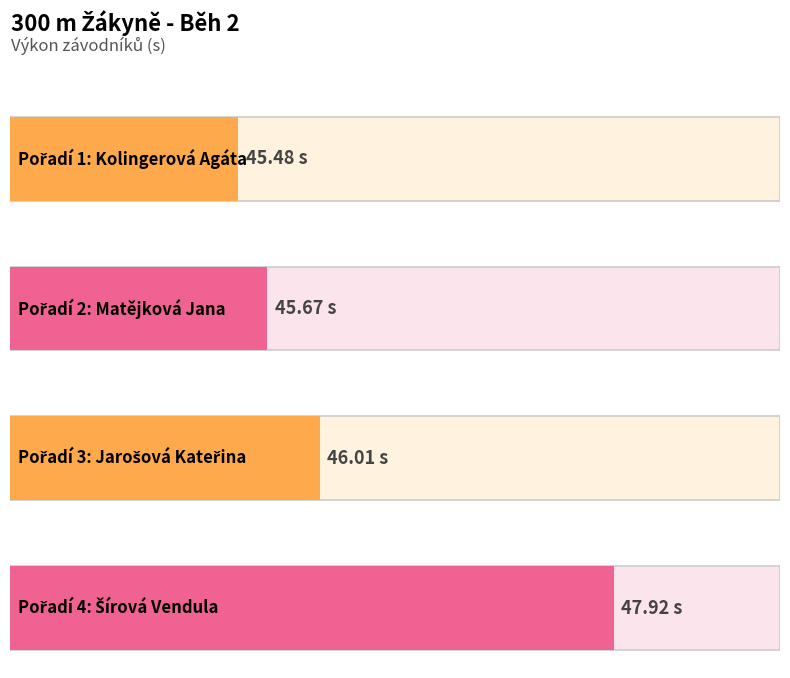

Rank the categories by value from highest to lowest.

Šírová Vendula, Jarošová Kateřina, Matějková Jana, Kolingerová Agáta